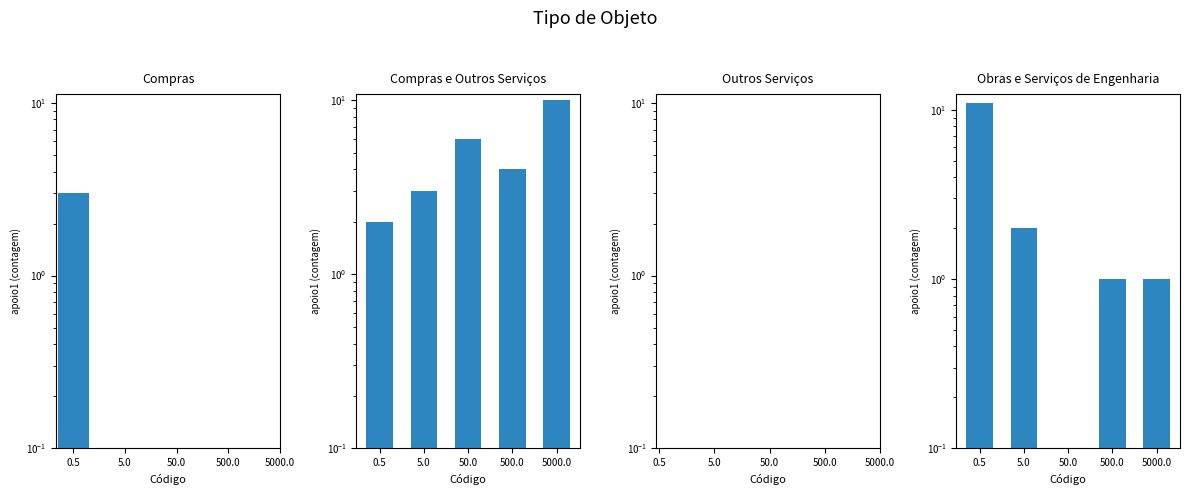

Does the chart contain any negative values?

No